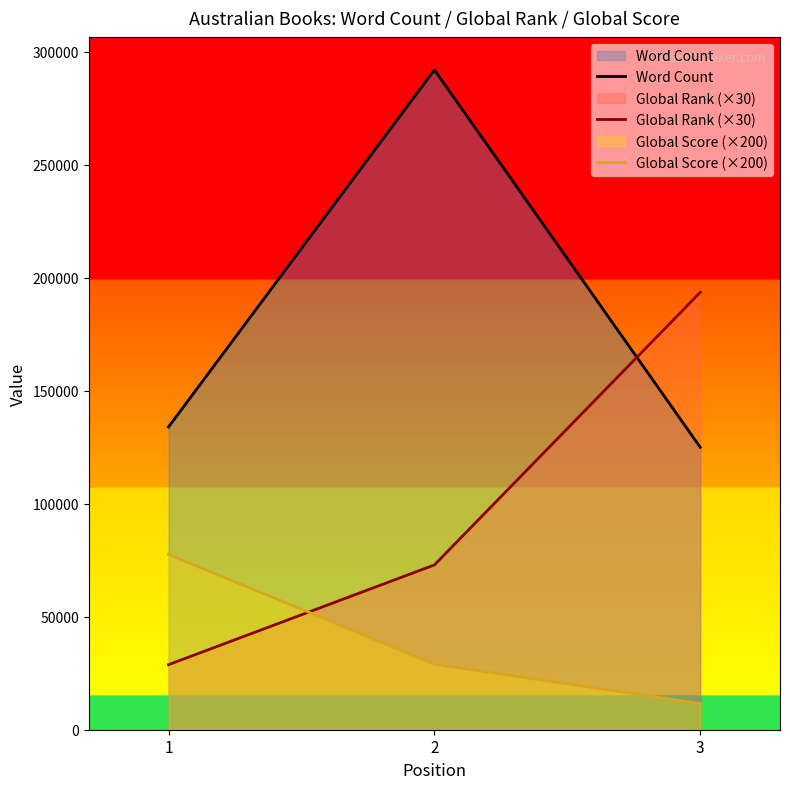

How many categories are shown in the chart?

3